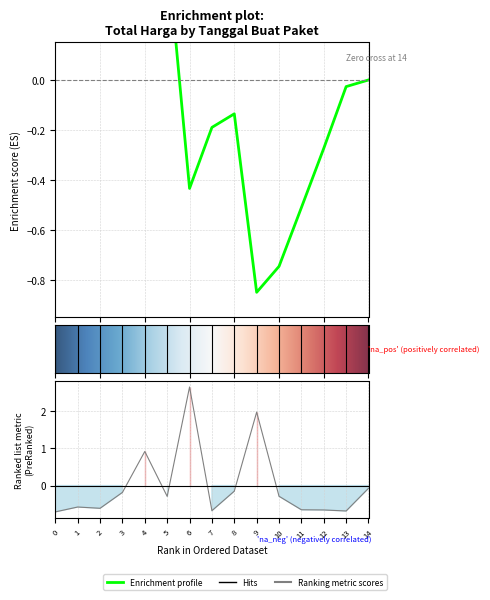

What is the value of the 3rd point from the left?

-0.6